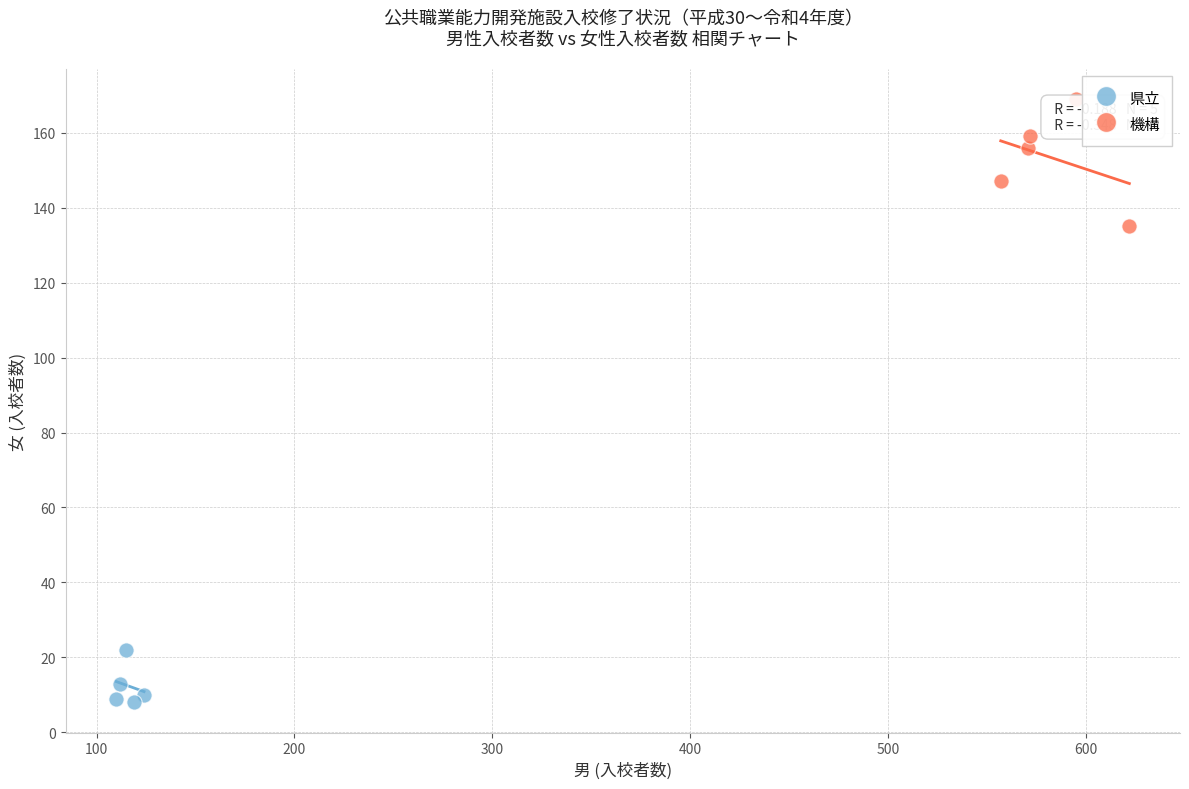

Which series reaches the minimum Y coordinate?

県立